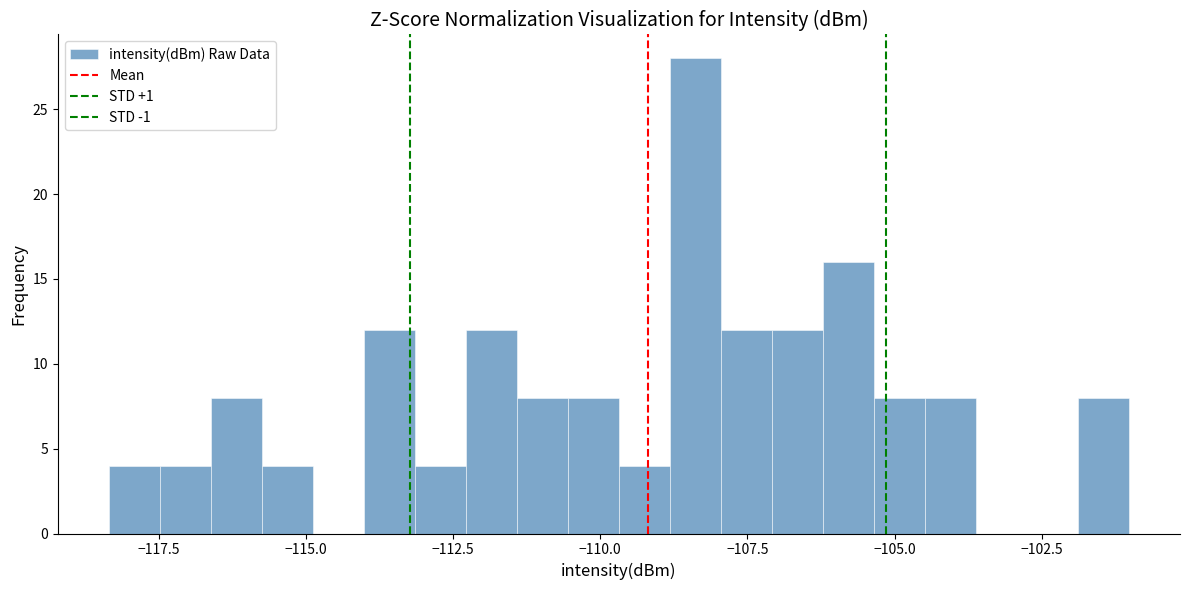

Read against the x-axis, roughly where is the centre of the tallest bar?

-108.5